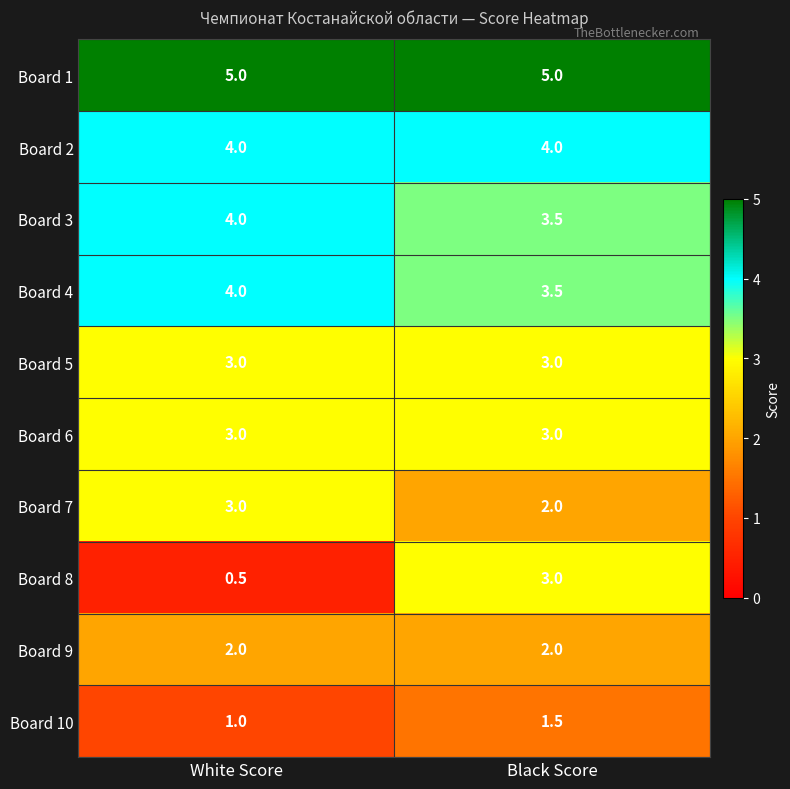

What is the approximate value of Board 4 at Black Score?

3.5